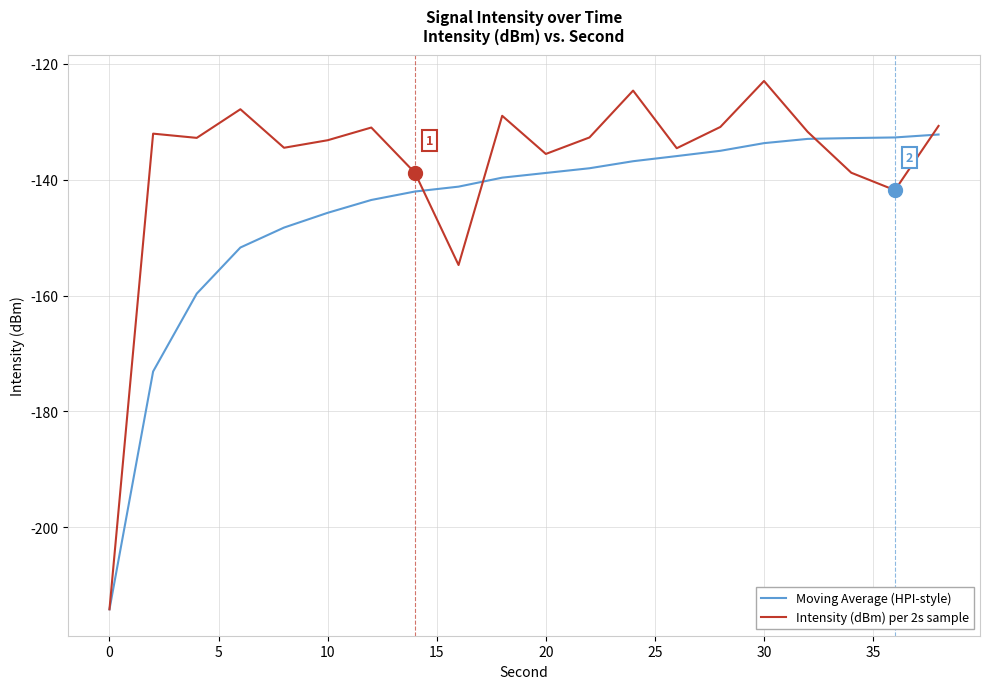

List the series in order of their overall mean, highest first.

Intensity (dBm) per 2s sample, Moving Average (HPI-style)